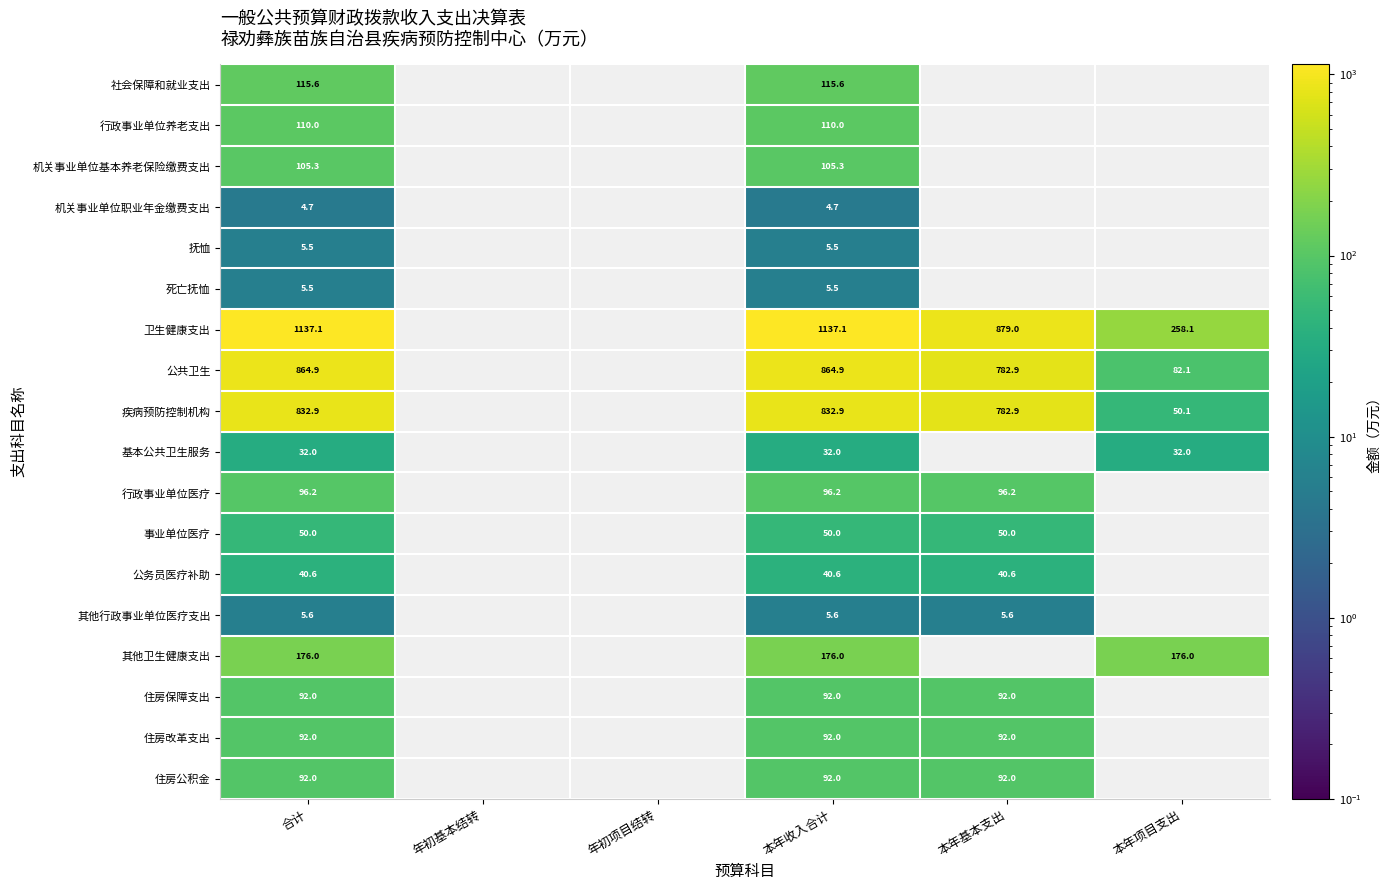

What is the difference between the highest and lowest values at 本年收入合计?

1132.4